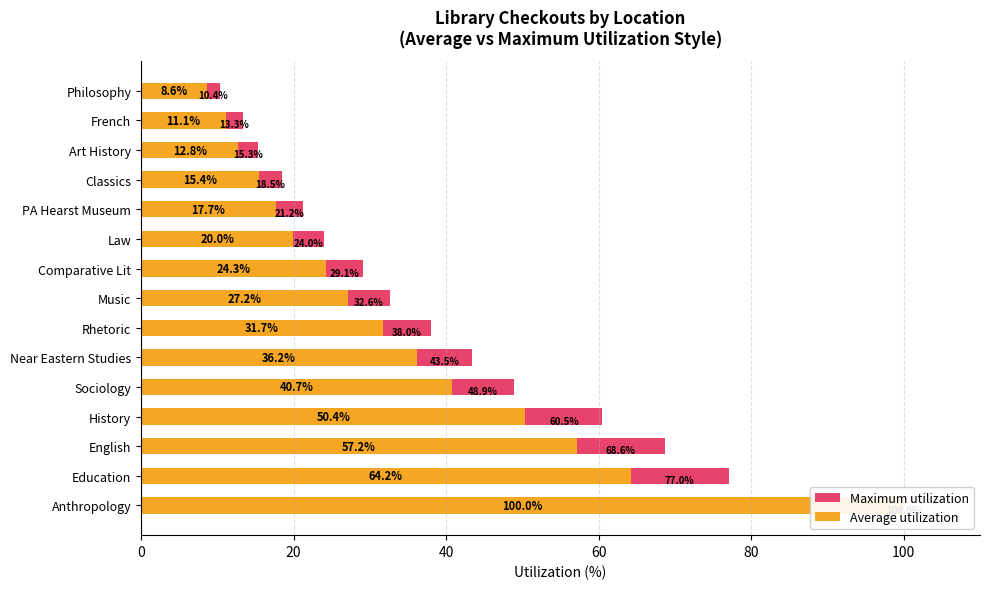

What is the minimum value for Maximum utilization?

10.4